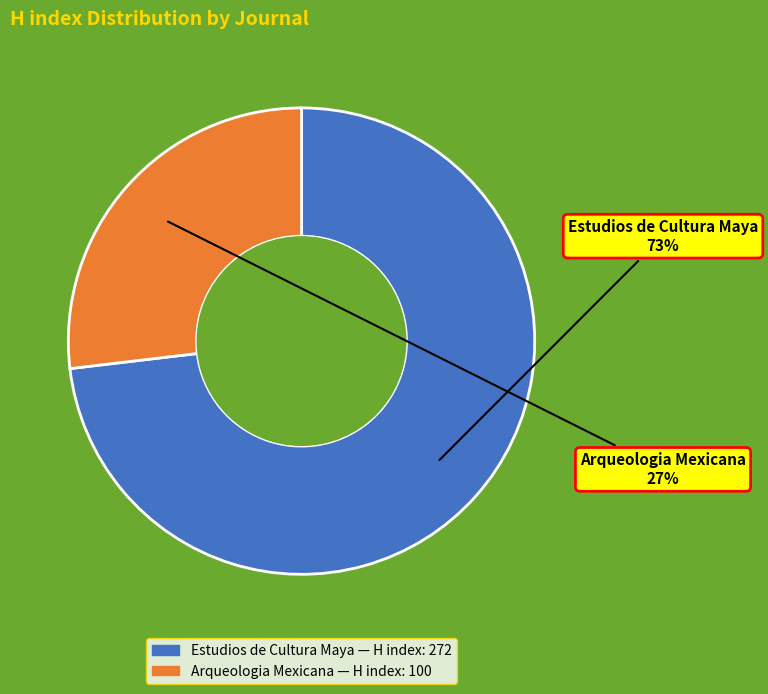

The Estudios de Cultura Maya slice represents 73% of the pie. True or false?

True